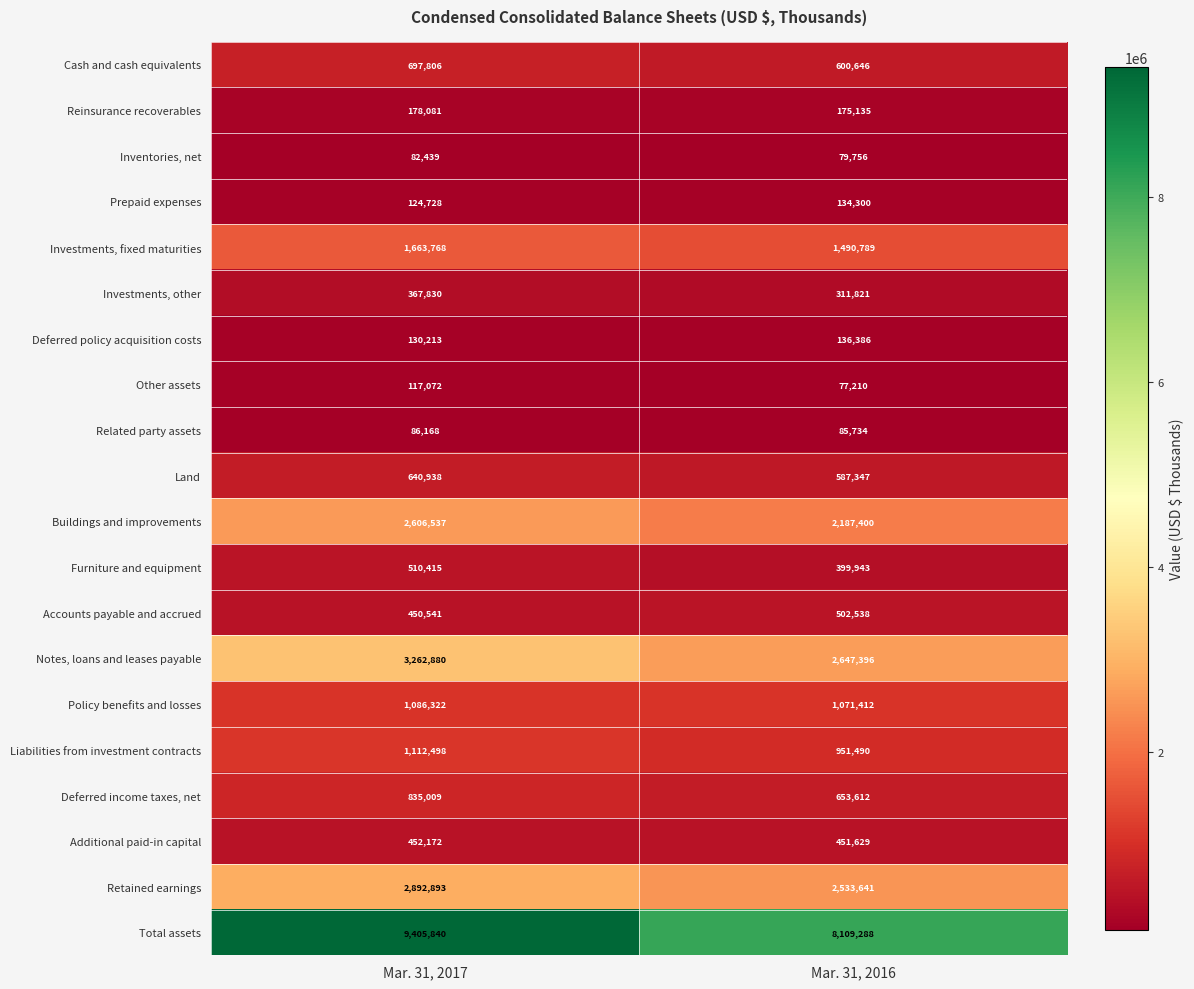

Rank the series by their maximum value, from highest to lowest.

Total assets, Notes, loans and leases payable, Retained earnings, Buildings and improvements, Investments, fixed maturities, Liabilities from investment contracts, Policy benefits and losses, Deferred income taxes, net, Cash and cash equivalents, Land, Furniture and equipment, Accounts payable and accrued, Additional paid-in capital, Investments, other, Reinsurance recoverables, Deferred policy acquisition costs, Prepaid expenses, Other assets, Related party assets, Inventories, net